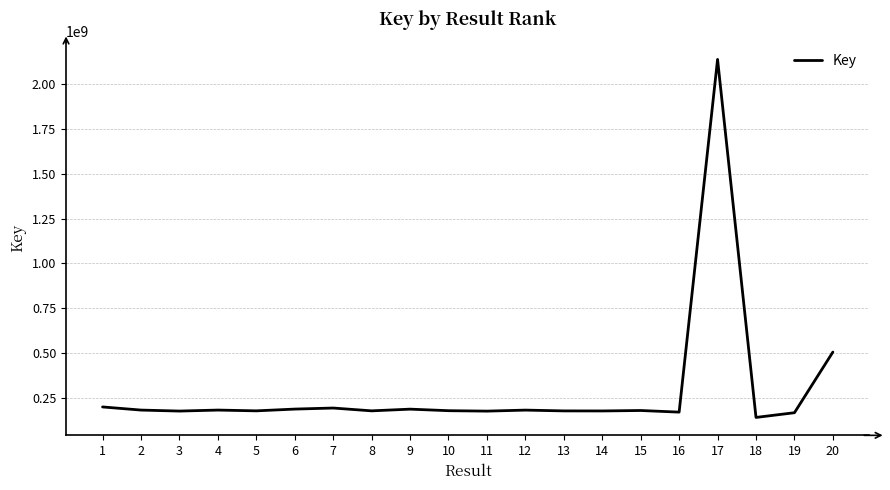

What is the difference between the maximum and minimum values?

1997969830